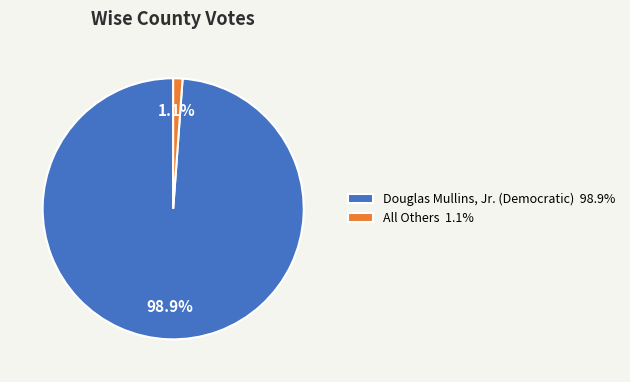

To the nearest percent, what percentage of the pie is Douglas Mullins, Jr. (Democratic)?

99%